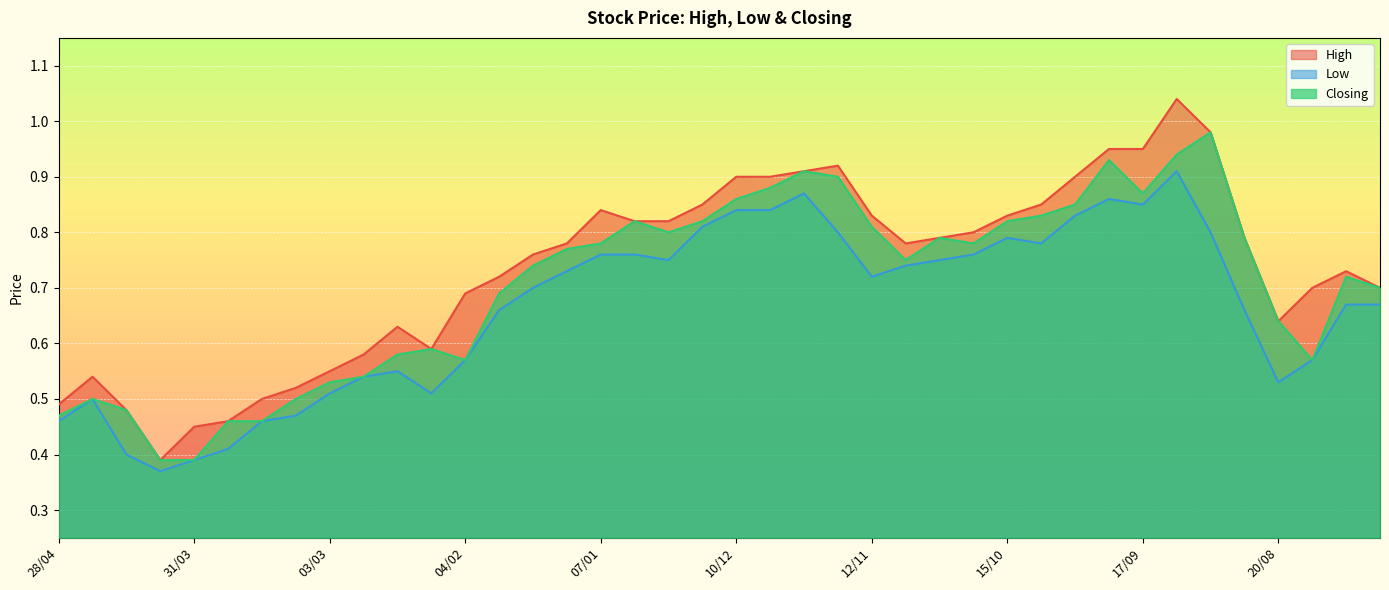

How many lines are shown in the chart?

3